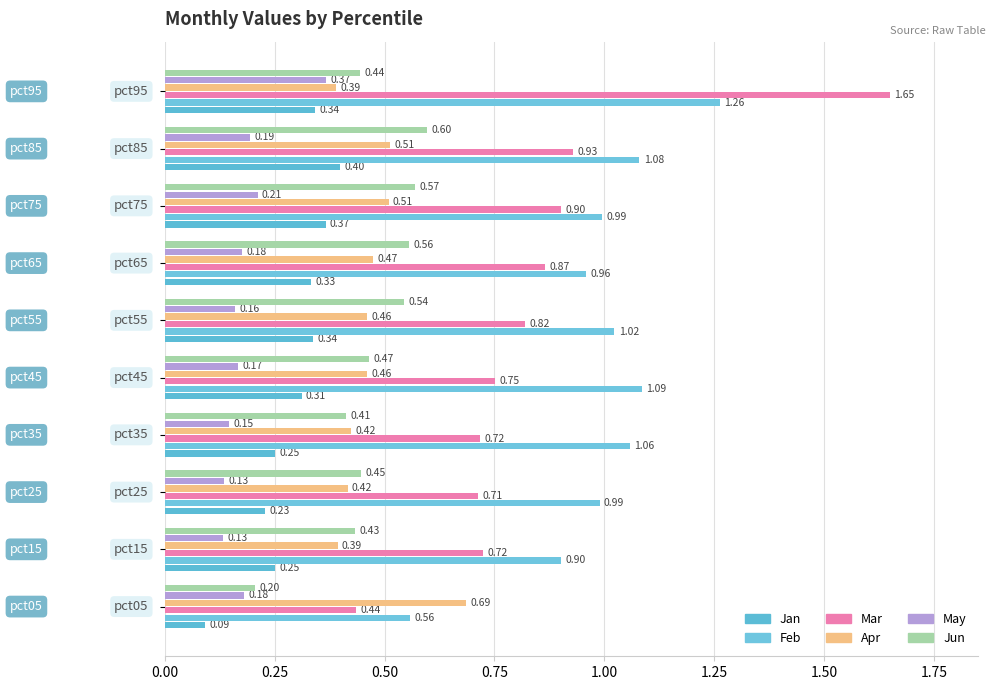

How many categories are shown in the chart?

10